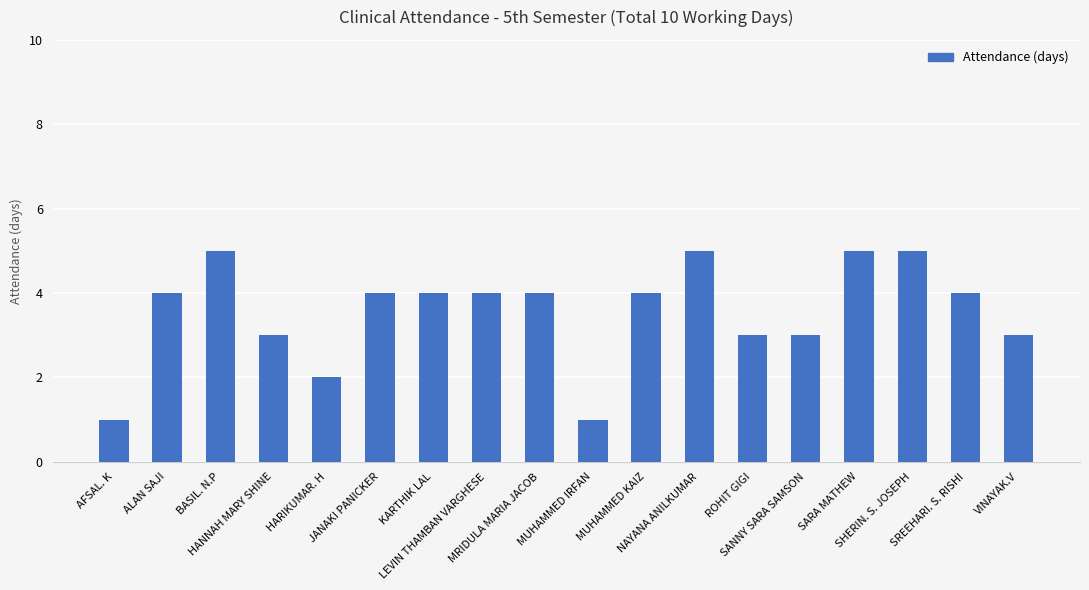

What is the maximum value shown in the chart?

5